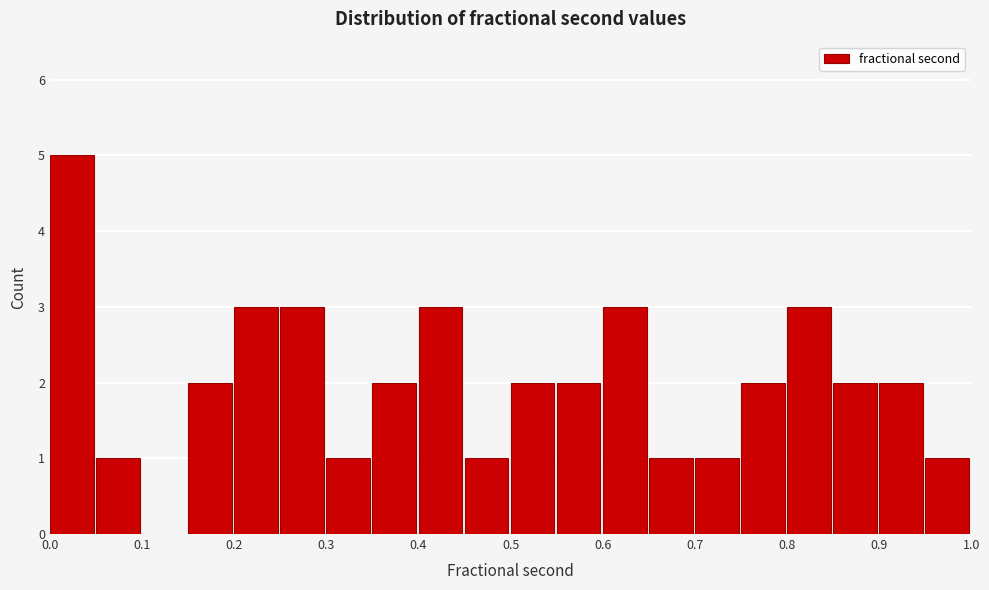

How tall is the bar that spans 0.85 to 0.90 on the x-axis? The values are not printed on the chart, so give them approximately, as read against the axis.

2